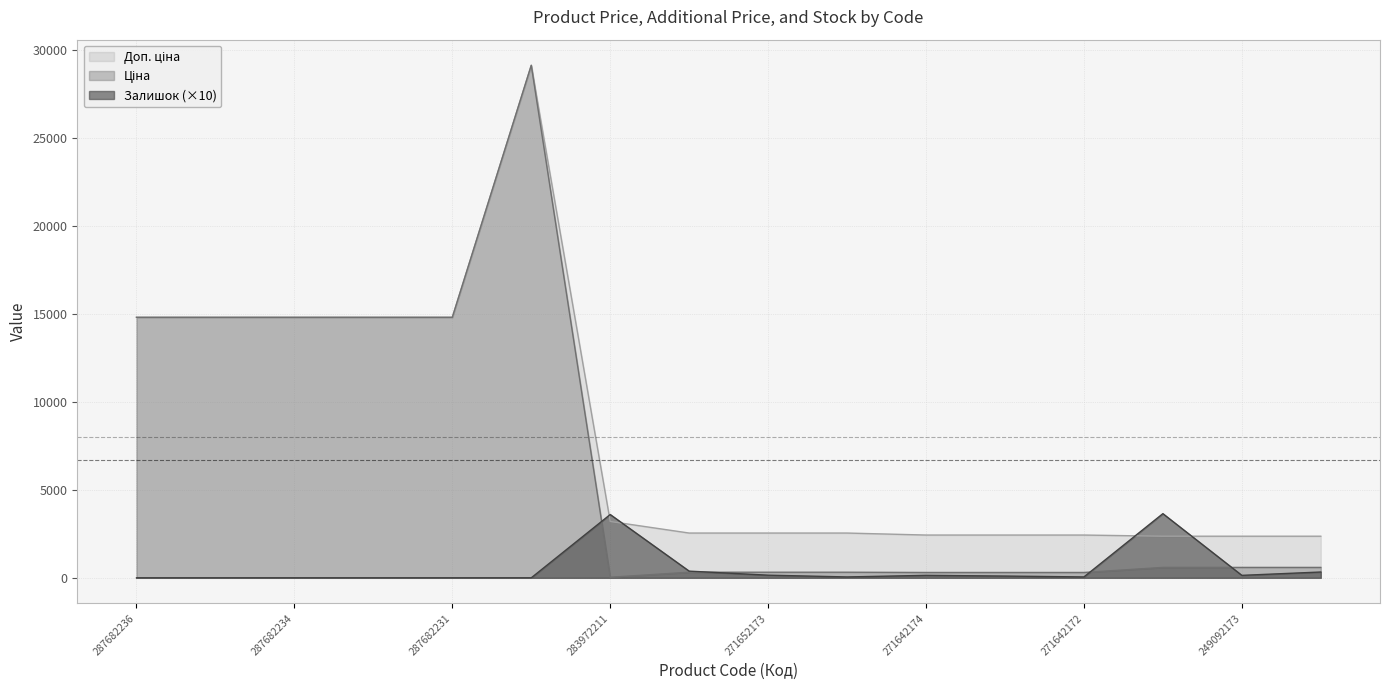

Reading left to right, what are all the values shown in this chart?

Ціна: 287682236=14817.6	287682235=14817.6	287682234=14817.6	287682233=14817.6	287682231=14817.6	287702232=29152.3	283972211=32.0	271652174=318.3	271652173=318.3	271652172=318.3	271642174=304.1	271642173=304.1	271642172=304.1	249092174=591.6	249092173=591.6	249092172=591.6
Доп. ціна: 287682236=14817.6	287682235=14817.6	287682234=14817.6	287682233=14817.6	287682231=14817.6	287702232=29152.3	283972211=3205.0	271652174=2546.4	271652173=2546.4	271652172=2546.4	271642174=2432.8	271642173=2432.8	271642172=2432.8	249092174=2366.5	249092173=2366.5	249092172=2366.5
Залишок: 287682236=0.0	287682235=0.0	287682234=0.0	287682233=0.0	287682231=0.0	287702232=0.0	283972211=3600.0	271652174=380.0	271652173=150.0	271652172=50.0	271642174=140.0	271642173=100.0	271642172=50.0	249092174=3650.0	249092173=140.0	249092172=330.0